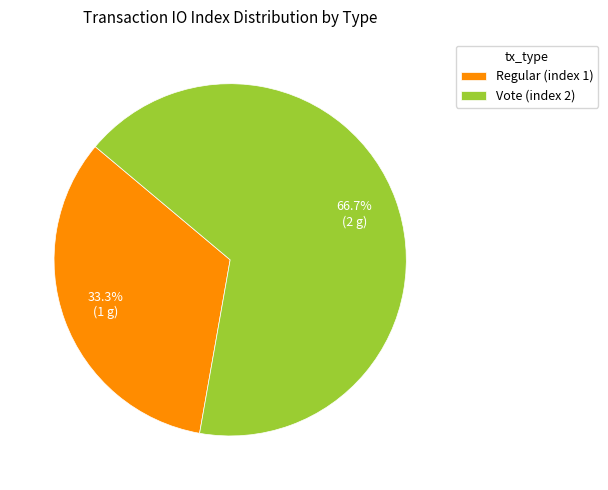

Does Regular (index 1) represent more than half of the total?

No